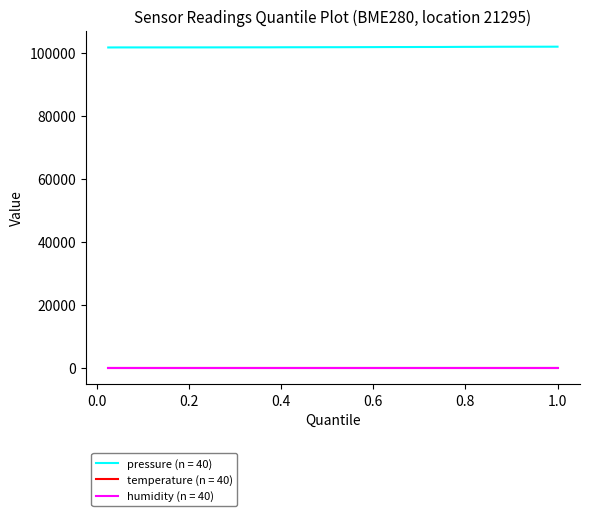

True or false: pressure (n = 40) and temperature (n = 40) cross at least once.

False